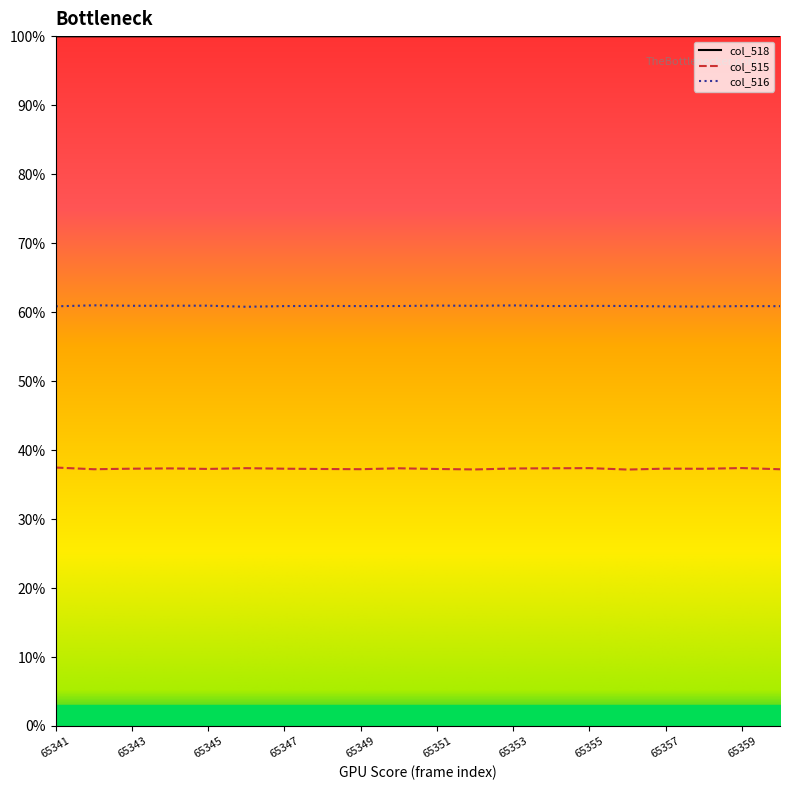

What is the approximate value of col_516 at 65344?

60.9